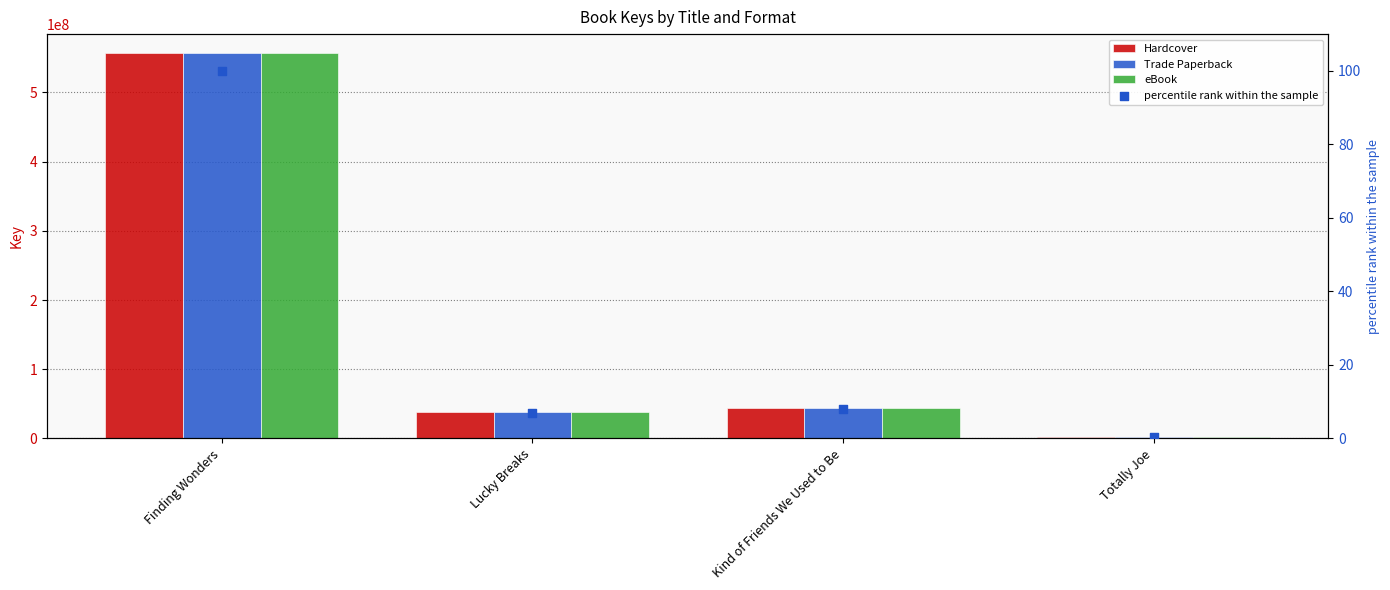

What is the total value across all series at Finding Wonders?

1669524109.0